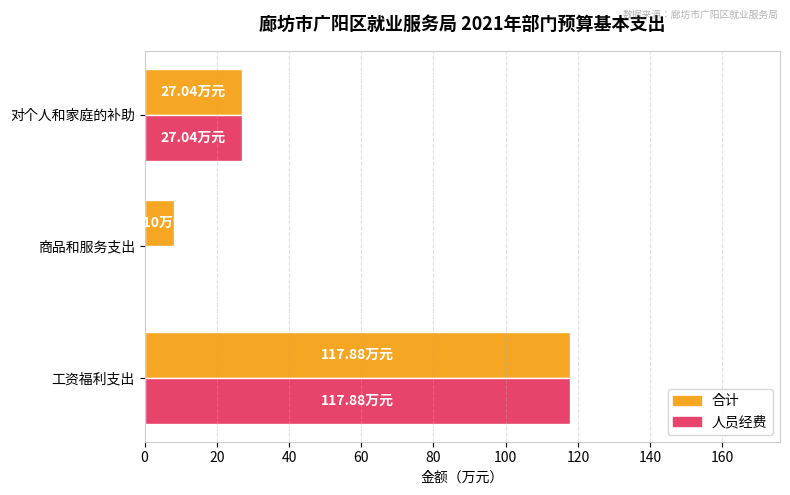

At which category is the sum across all series the highest?

工资福利支出